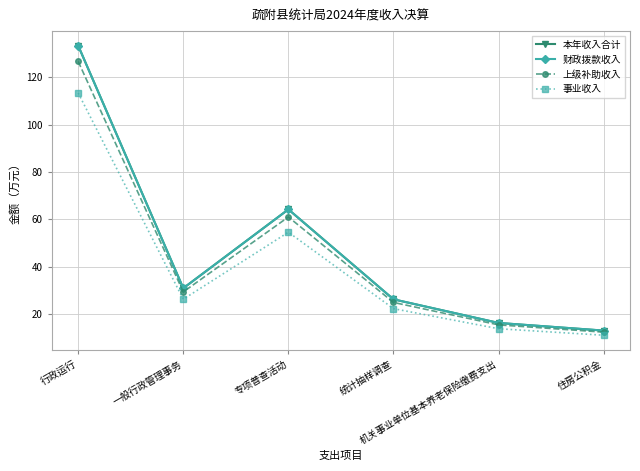

True or false: 本年收入合计 and 事业收入 intersect in this chart.

False